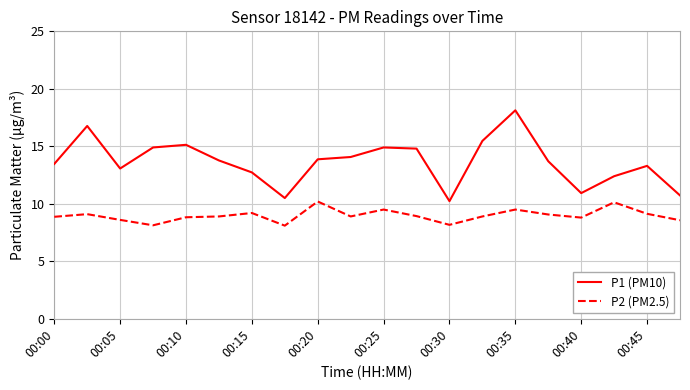

List the series in order of their peak value, highest first.

P1 (PM10), P2 (PM2.5)